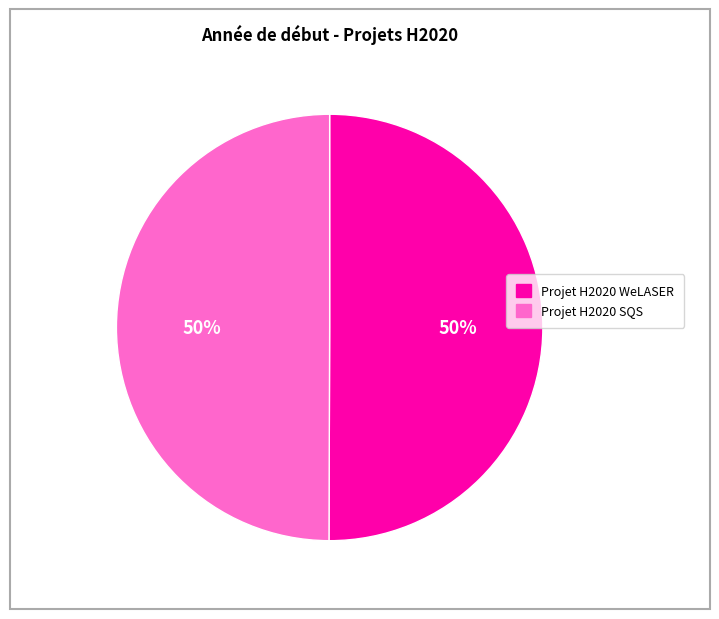

How many slices are in this pie chart?

2